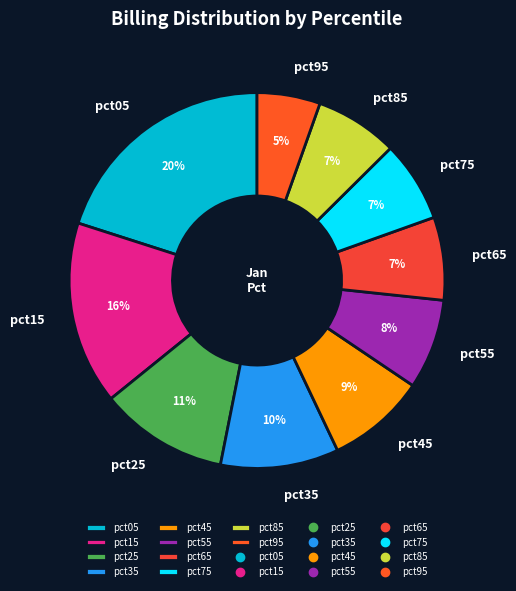

To the nearest percent, what is the combined percentage of pct15 and pct65?

23%